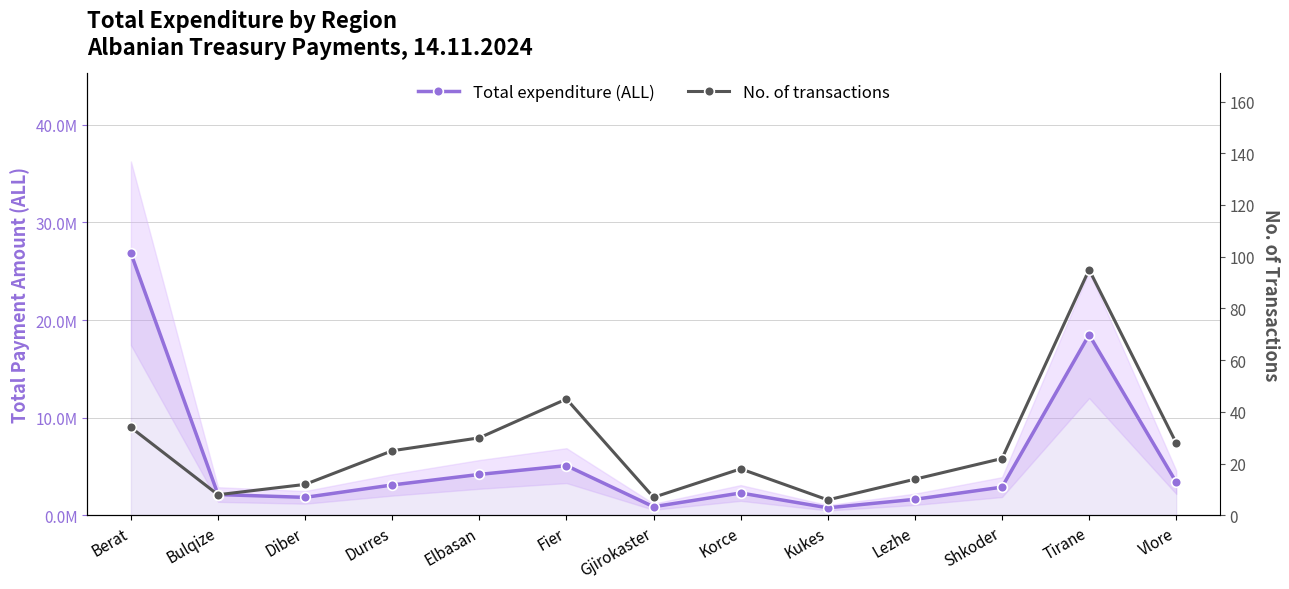

At how many categories does at least one series exceed 18430784?

2